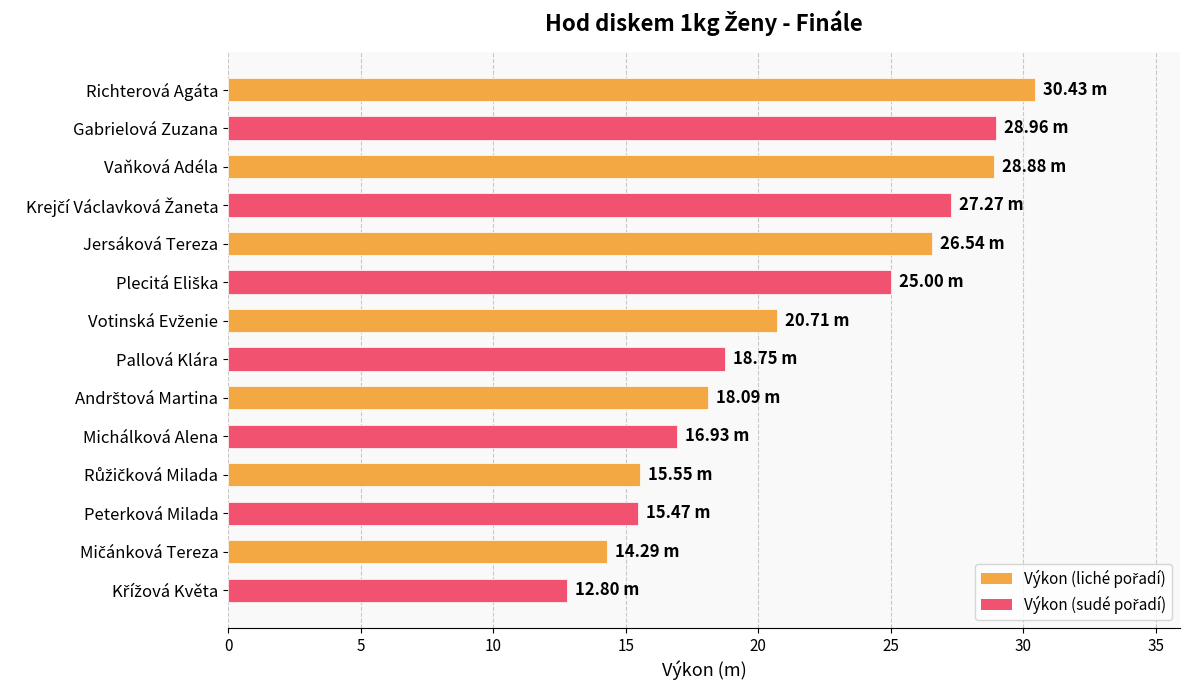

What is the ratio of the value at Jersáková Tereza to the value at Vaňková Adéla?

0.9